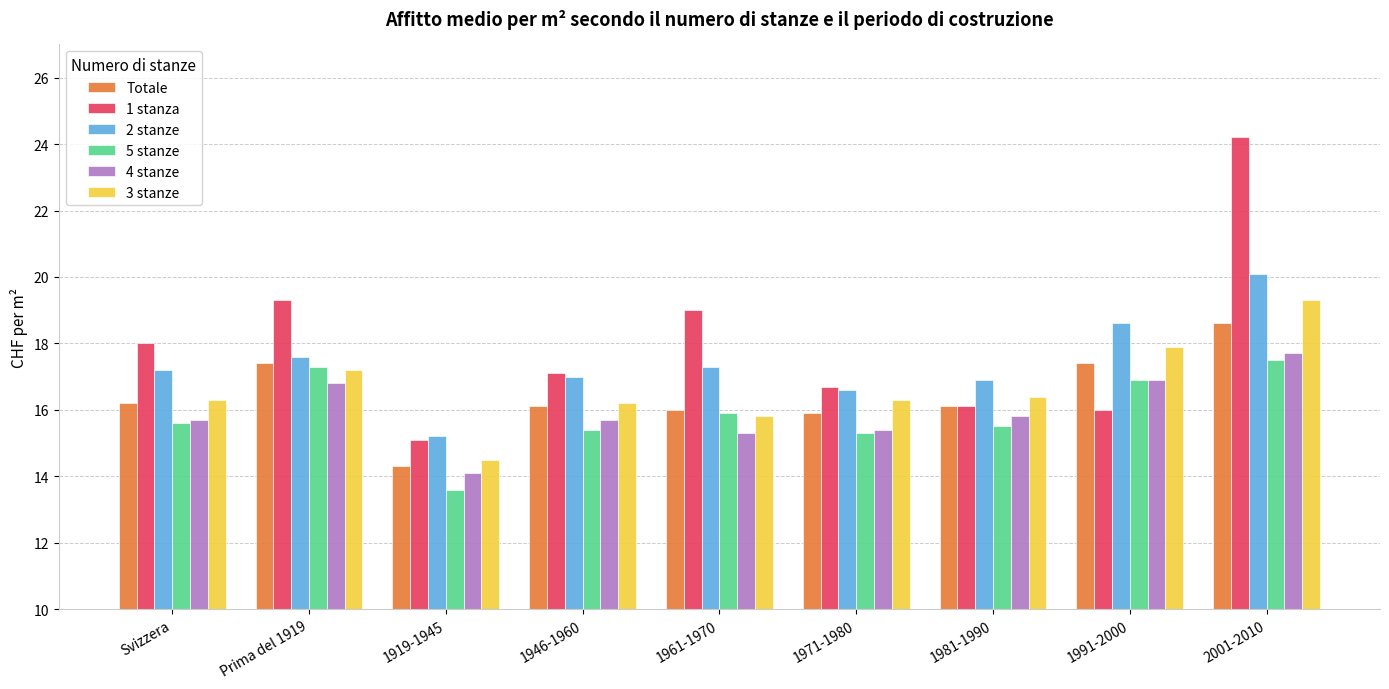

What is the sum of all 4 stanze values?

143.4